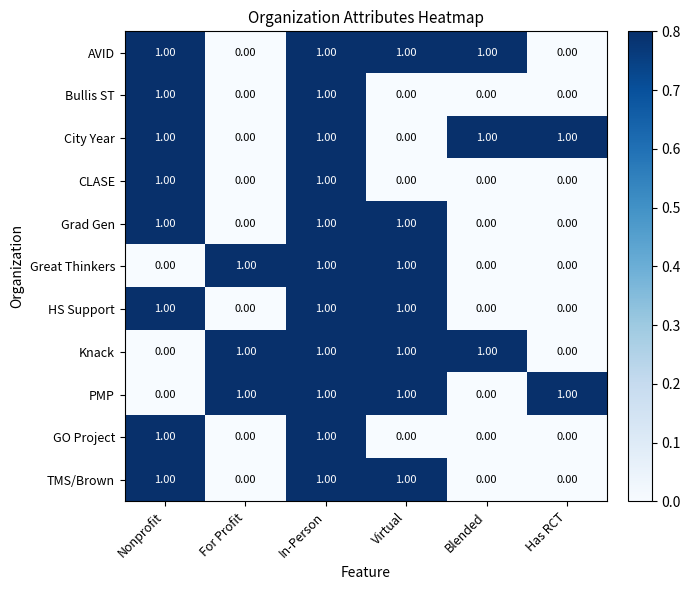

What is the sum of all Great Thinkers values?

3